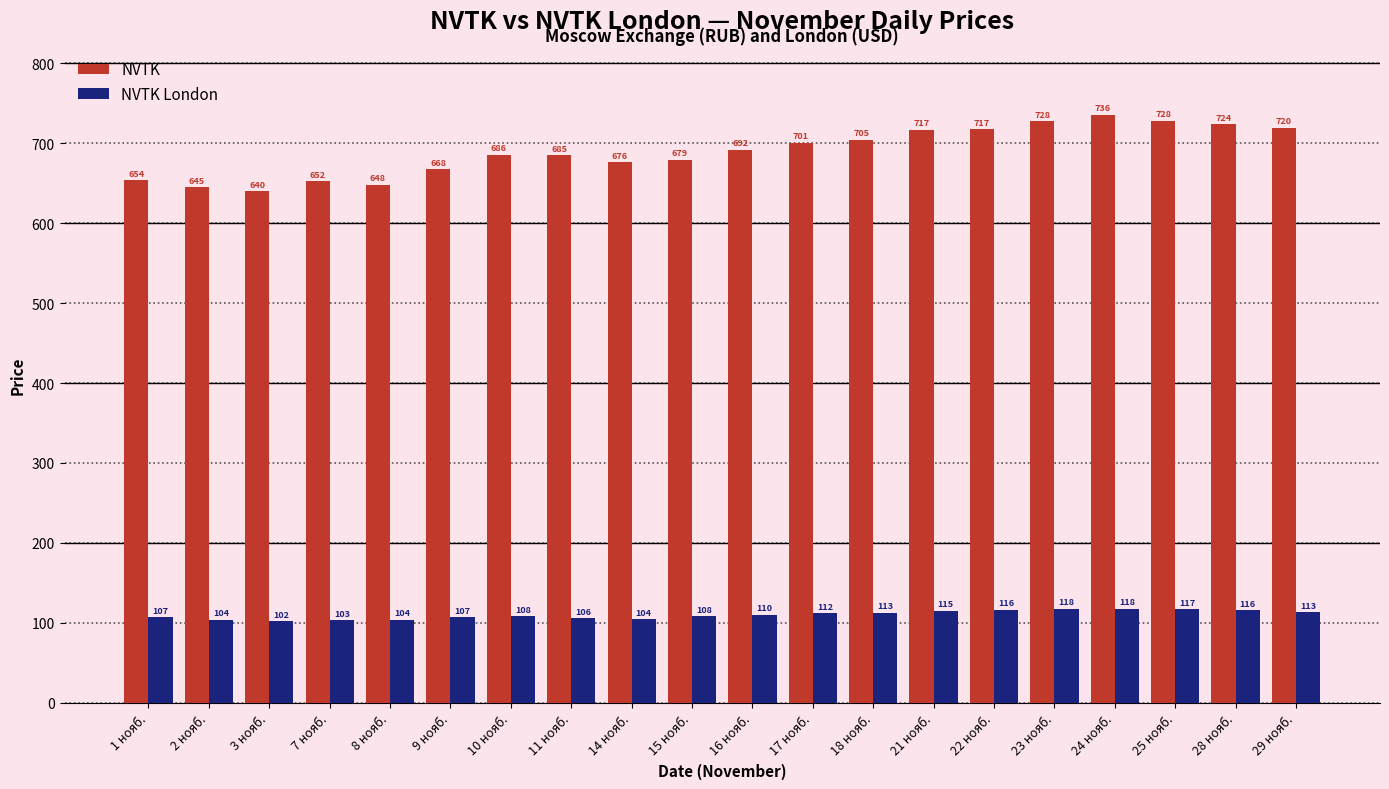

Is it true that NVTK equals 728.5 at 25 нояб.?

True